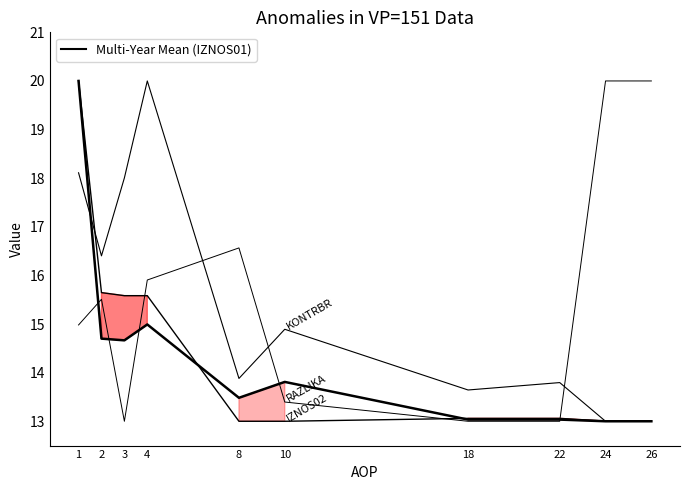

In IZNOS01, how many points are higher than both neighbors (excluding endpoints)?

2